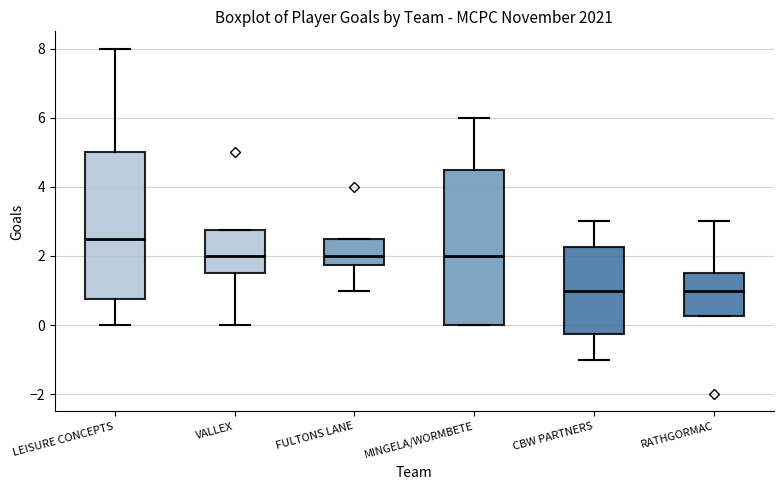

Comparing the boxes themselves (not the whiskers), which one is the tallest?

MINGELA/WORMBETE